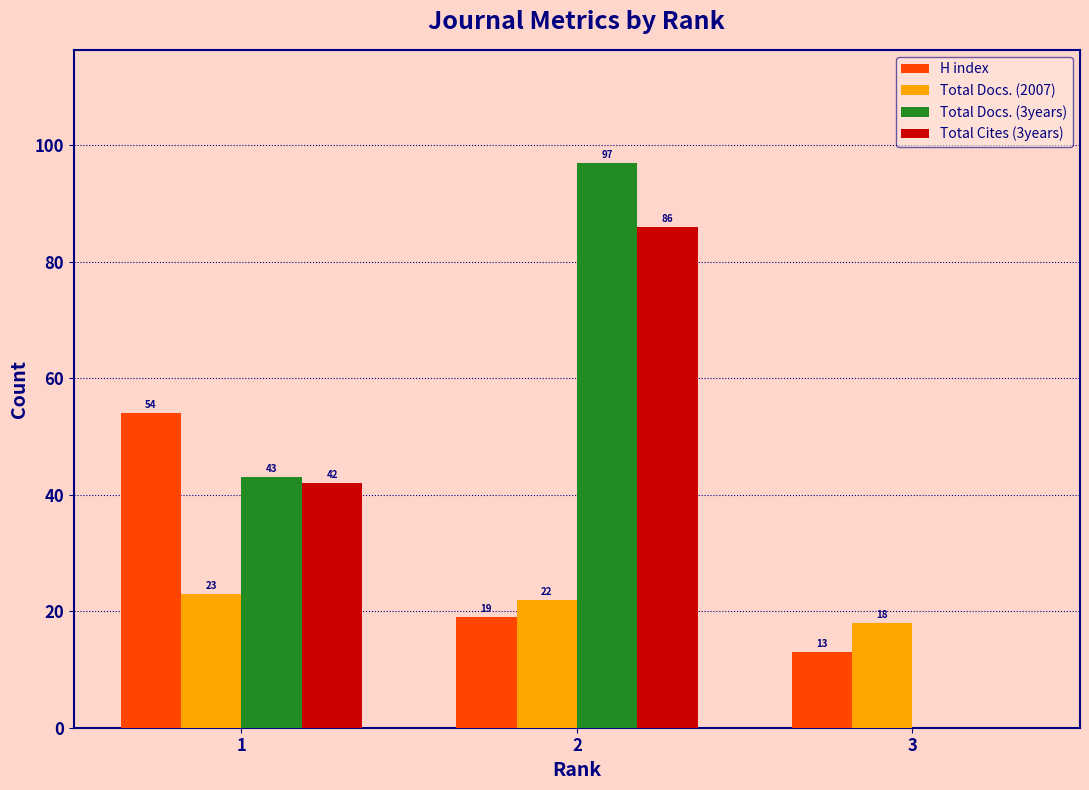

What is the maximum value shown in the chart?

97